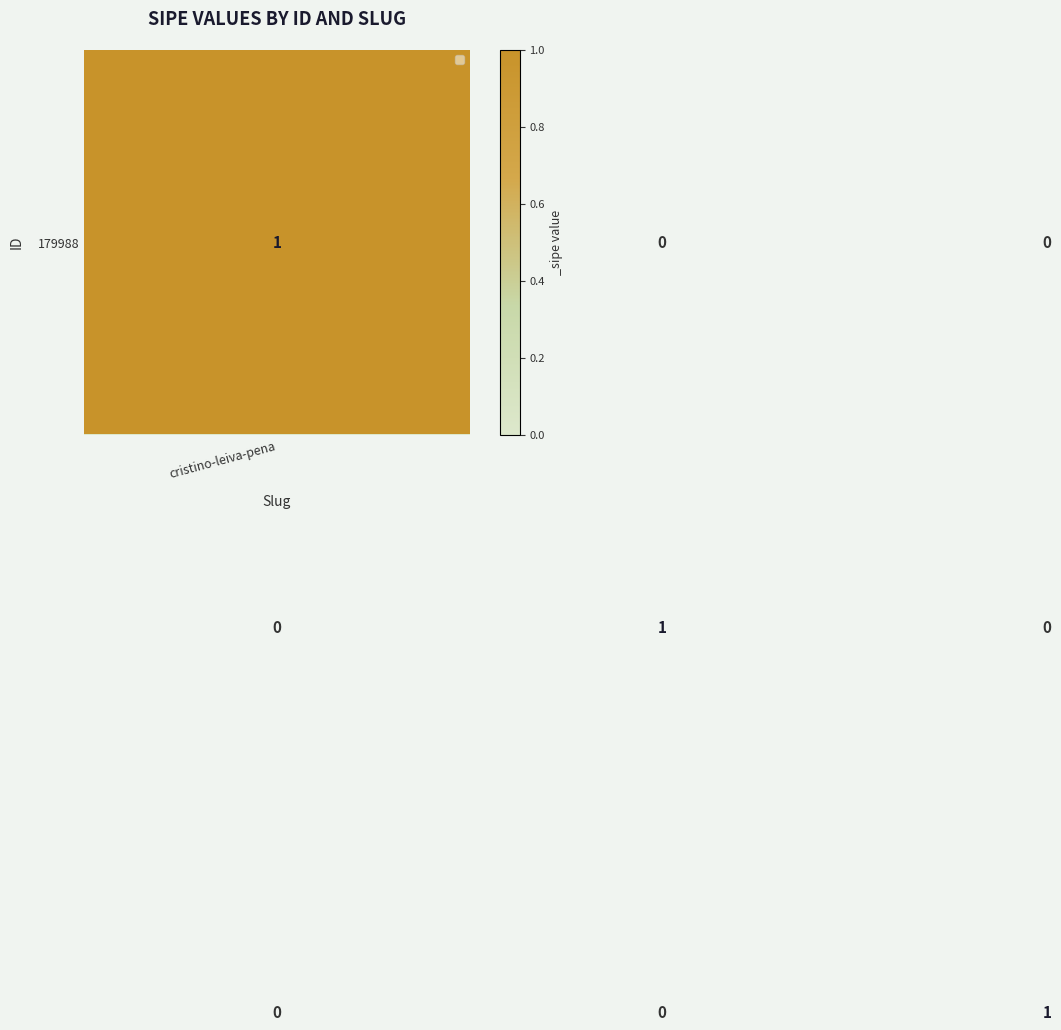

At how many categories does at least one series exceed 0?

3